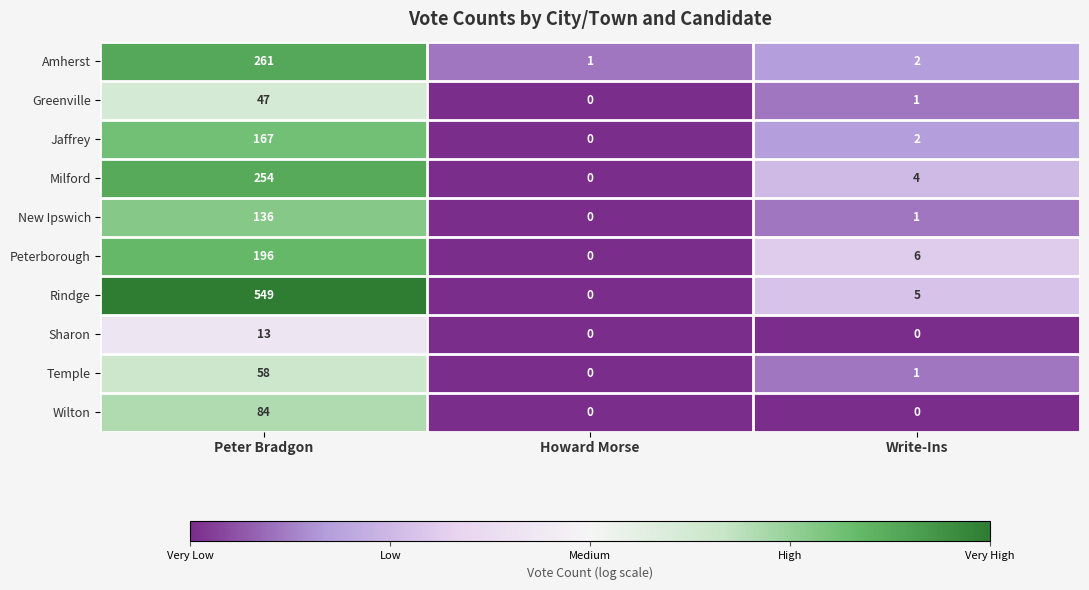

Is it true that Sharon equals 0 at Write-Ins?

True